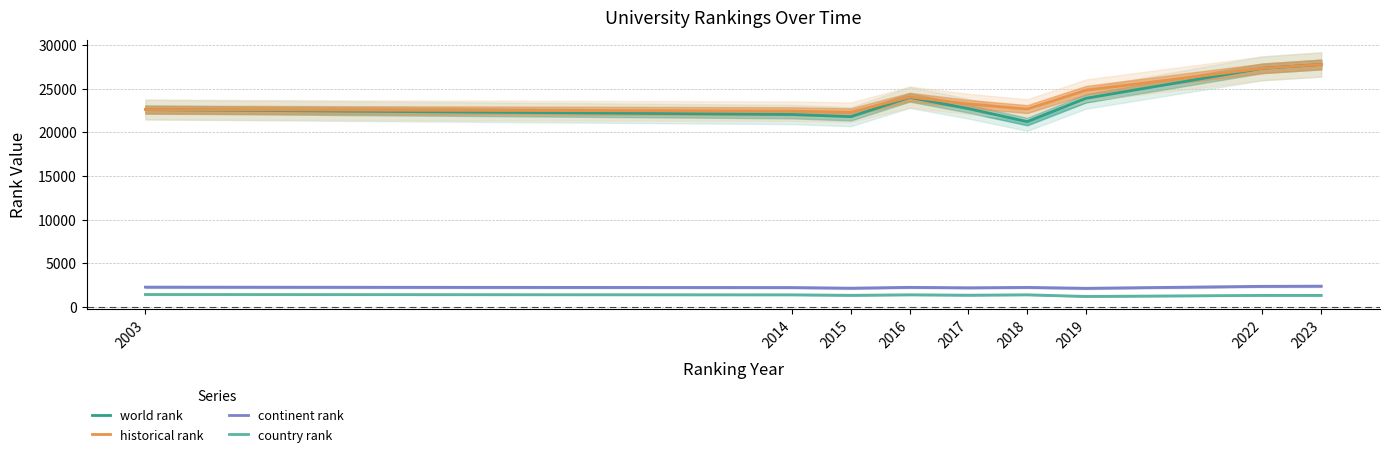

How many lines are shown in the chart?

4